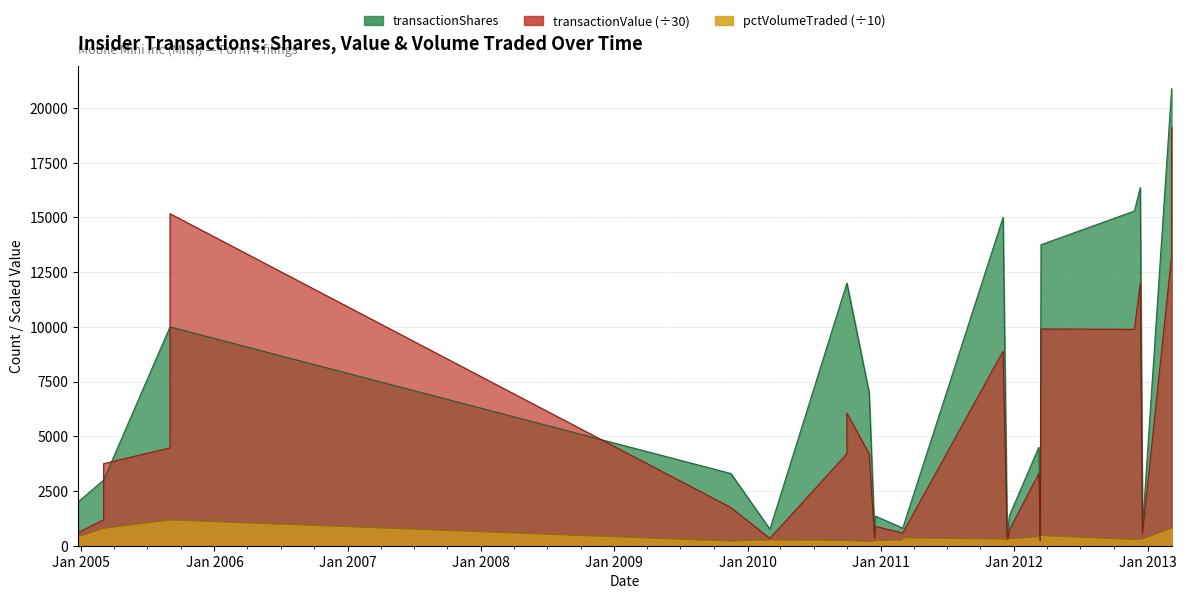

After their last crossing, which series has the higher values: pctVolumeTraded or transactionShares?

transactionShares